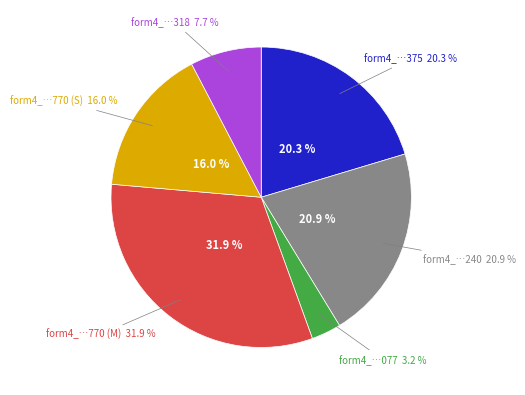

How many slices are in this pie chart?

6